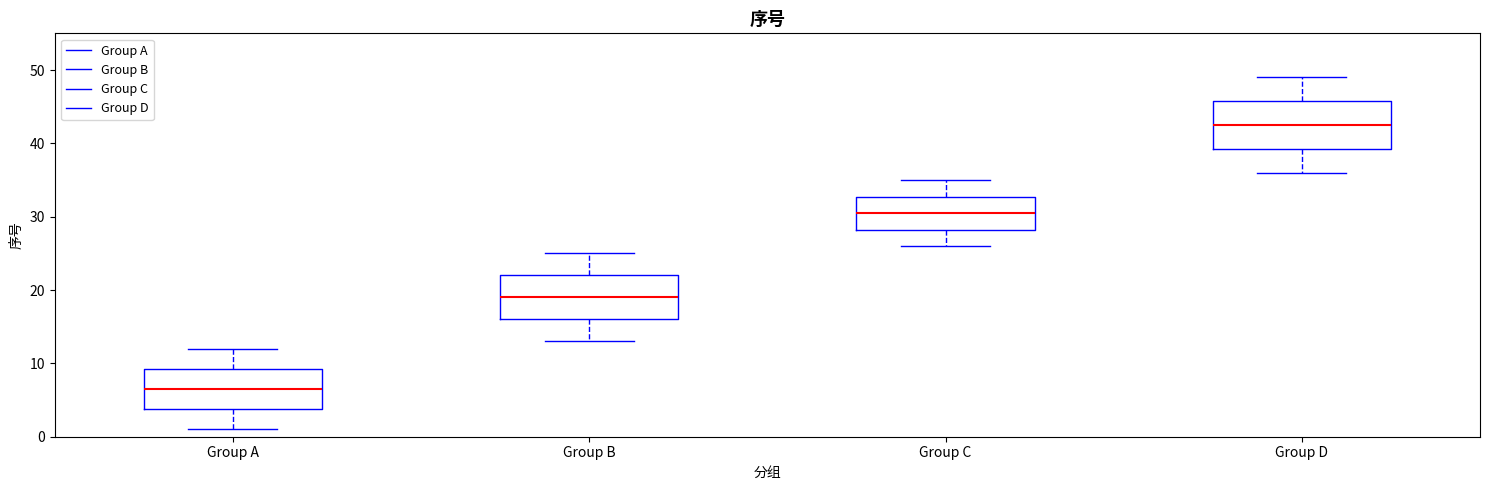

Reading left to right, transcribe this box plot: for each box, give where its median line is, the range the box spans, and where its two whiskers end, as read against the y-axis. The values are not printed on the chart, so give them approximately, as read against the axis.

Group A: median 7, box 4 to 9, whiskers 1 to 12
Group B: median 19, box 16 to 22, whiskers 13 to 25
Group C: median 31, box 28 to 33, whiskers 26 to 35
Group D: median 43, box 39 to 46, whiskers 36 to 49